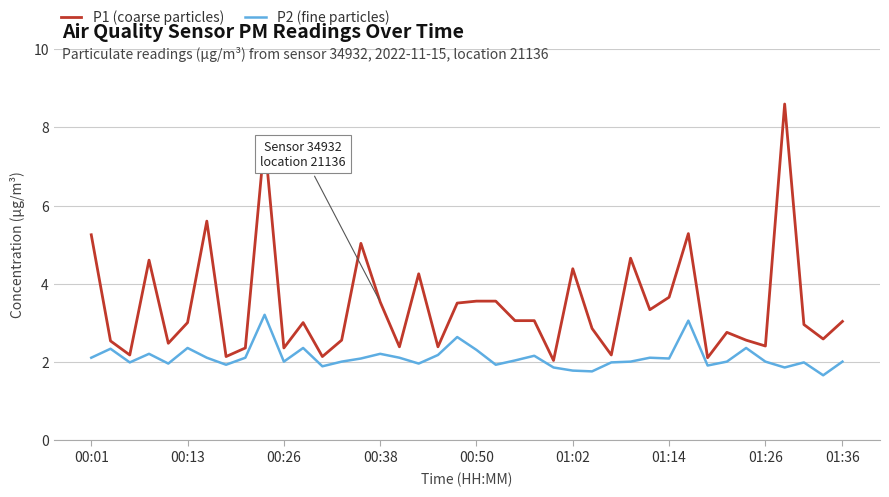

Which series has the largest total across all categories?

P1 (coarse particles)